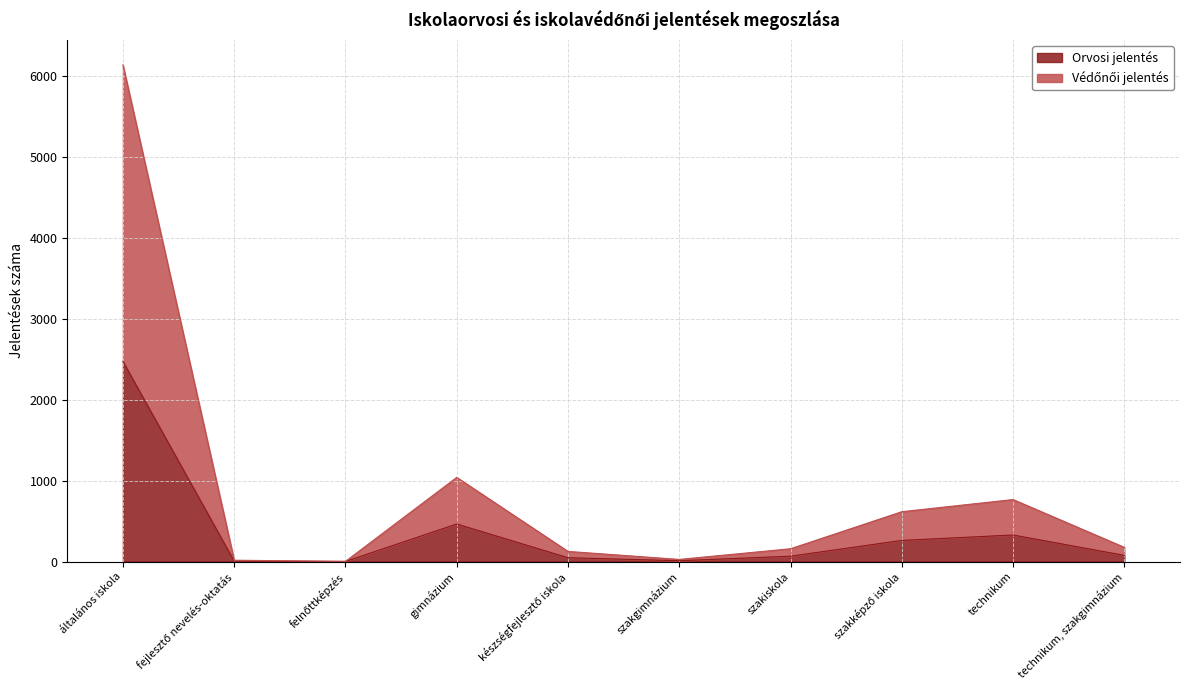

What is the highest value of the Védőnői jelentés series?

6140